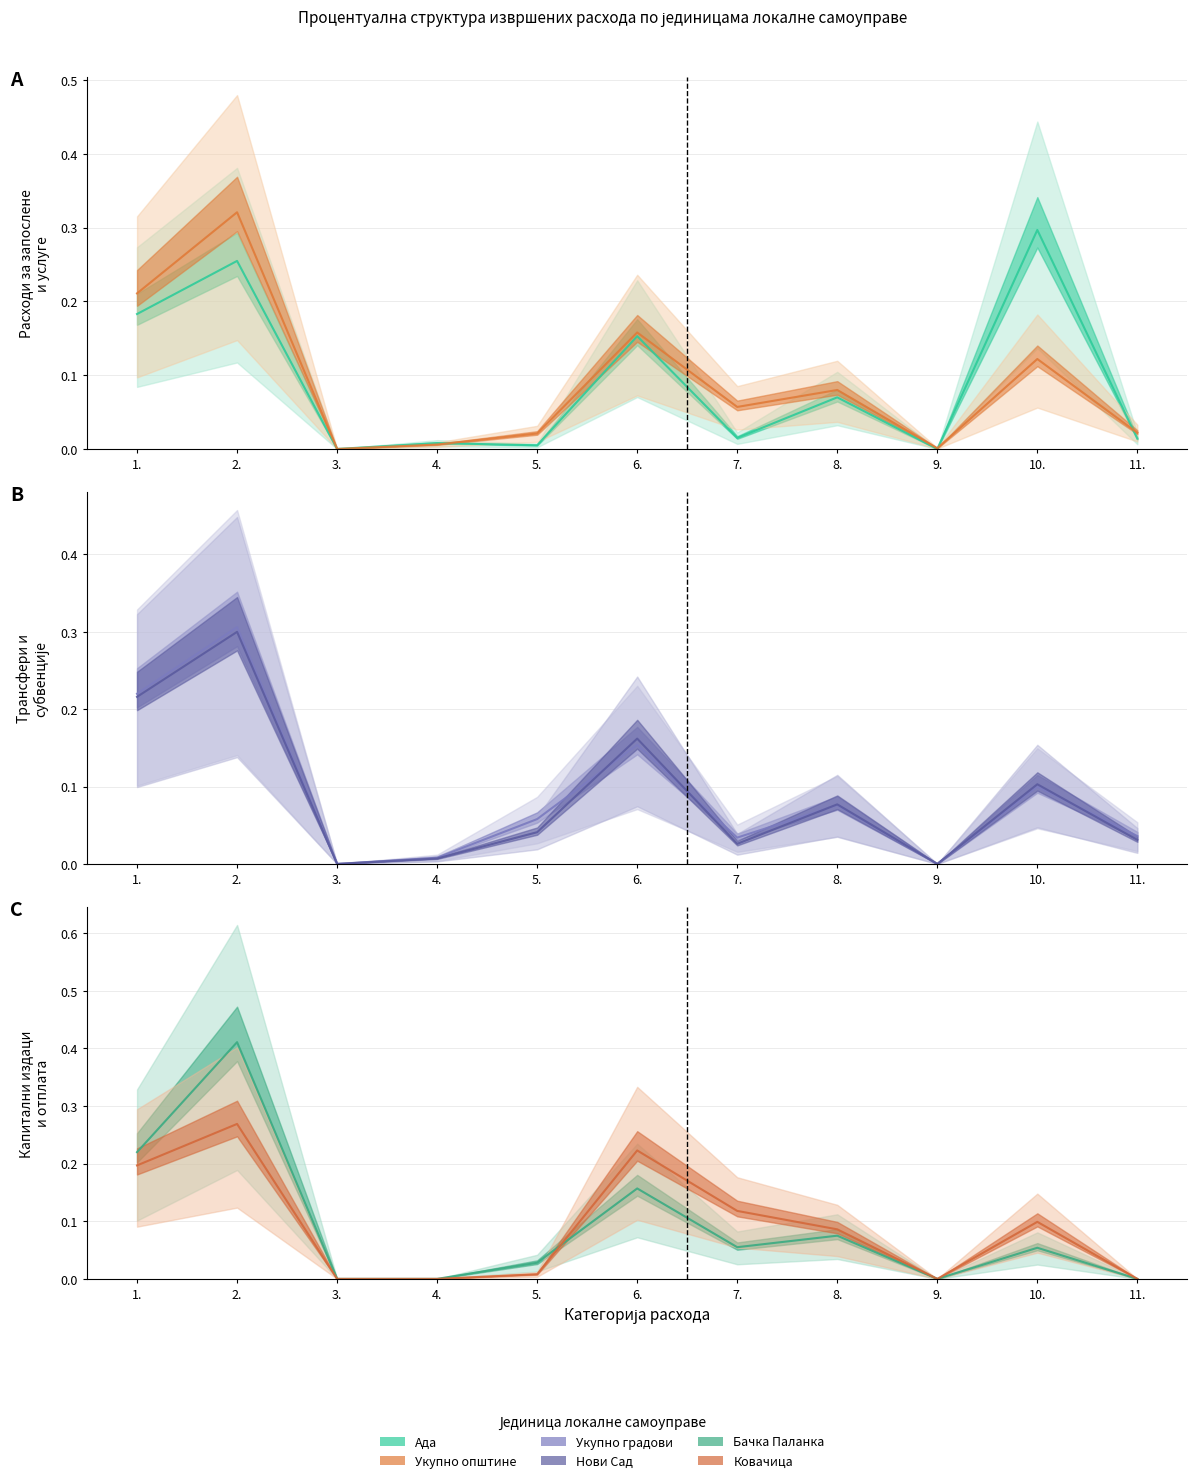

What is the sum of the Нови Сад values at 10. and 2.?

0.4